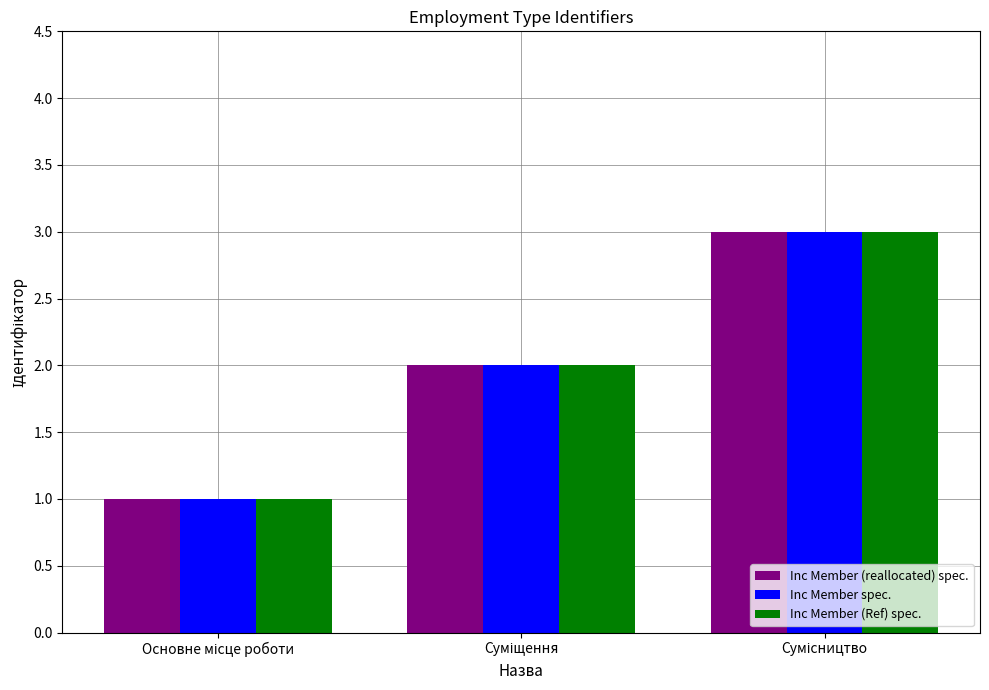

What is the highest value of the Inc Member (Ref) spec. series?

3